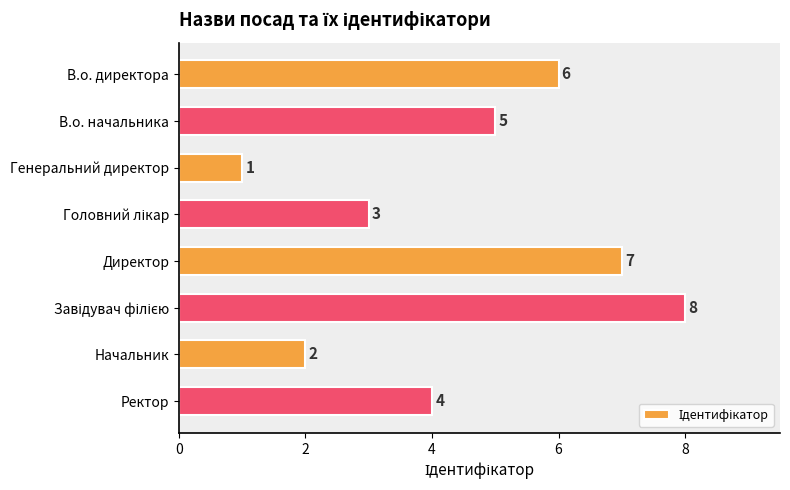

The value at В.о. директора is 2. True or false?

False